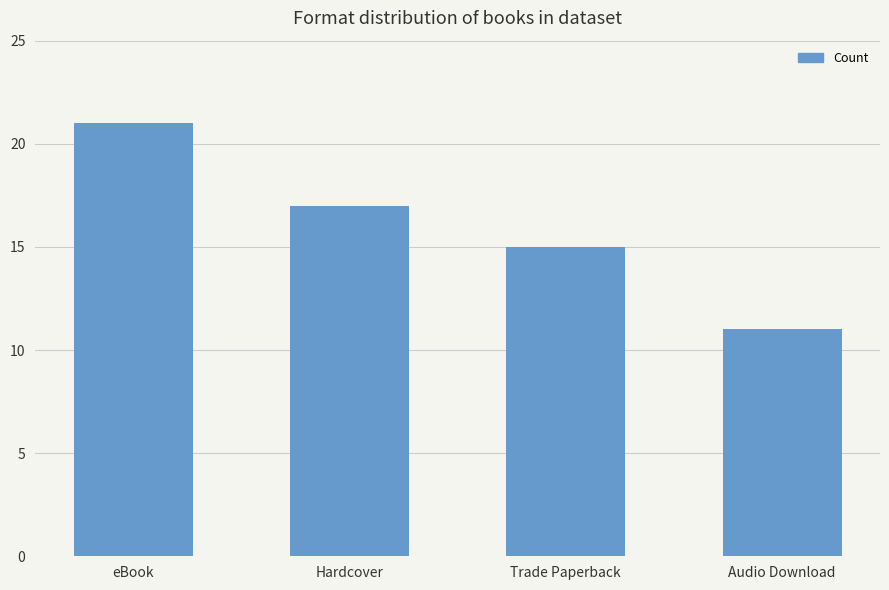

What is the change in value from Hardcover to Trade Paperback?

-2